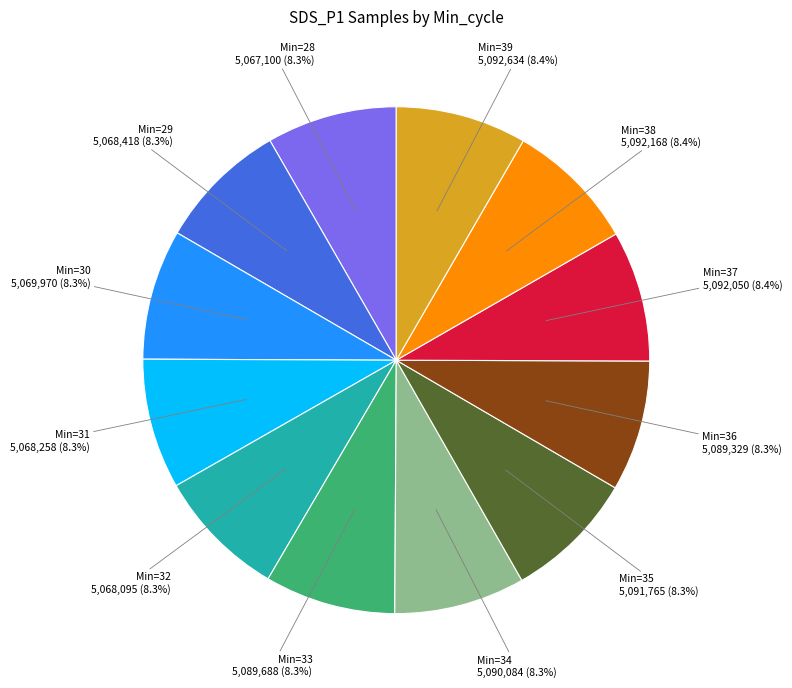

Is there any slice that represents more than half of the pie?

No